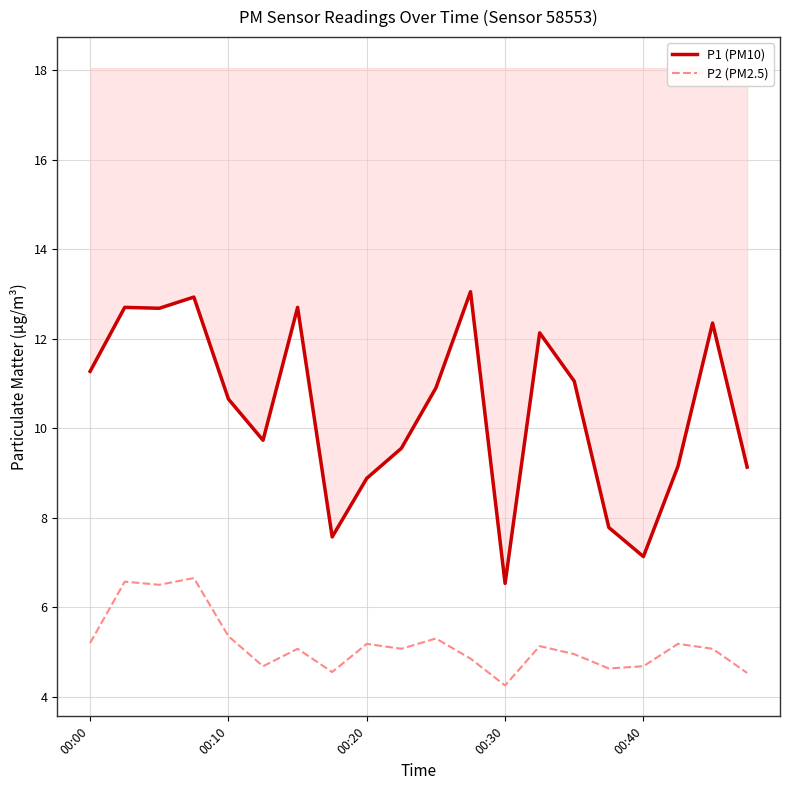

Which series has the largest range (max minus min)?

P1 (PM10)